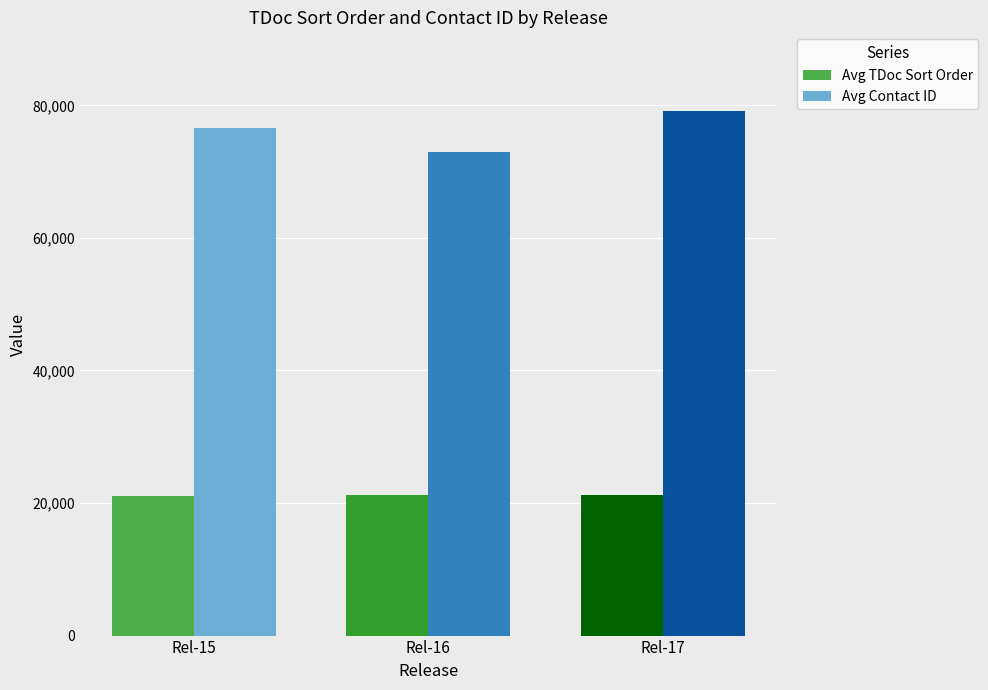

At how many categories does at least one series exceed 65298?

3